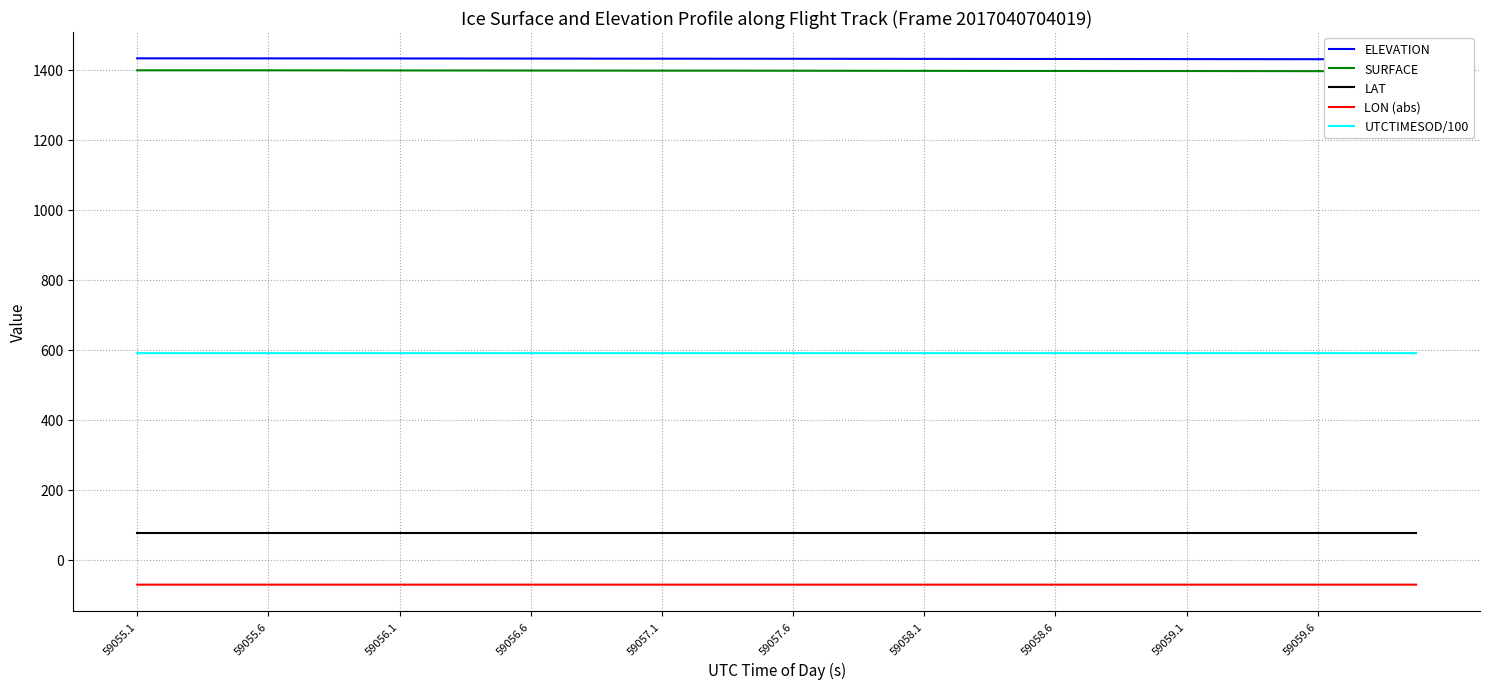

The value of UTCTIMESOD/100 at 59056.1 is 328.6. True or false?

False